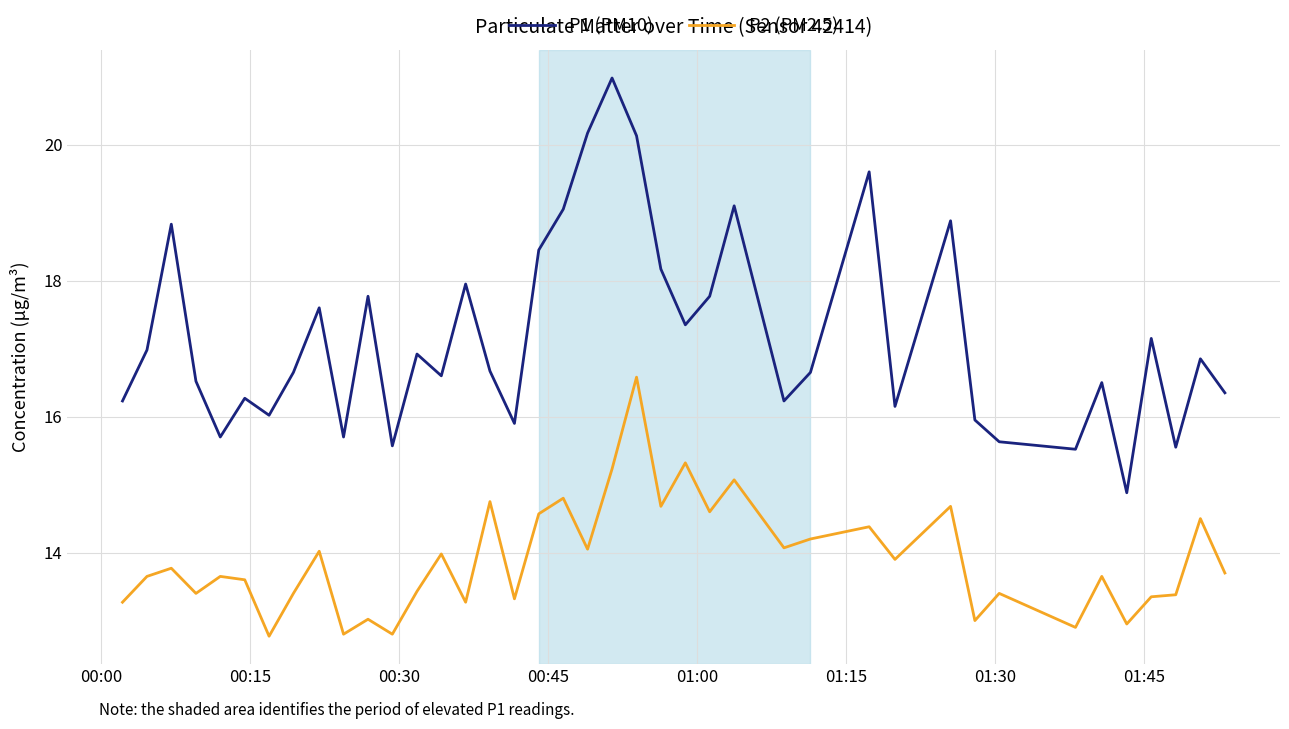

What is the lowest value of the P1 (PM10) series?

14.9